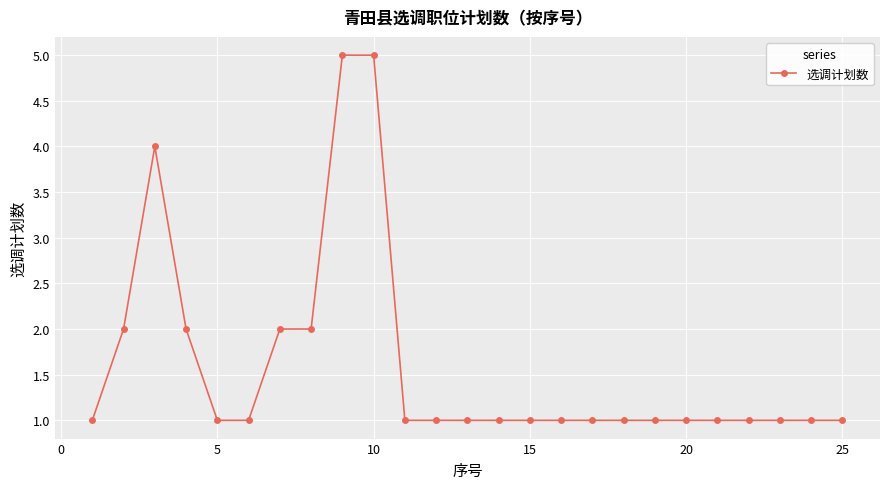

What is the value of the 18th point from the left?

1